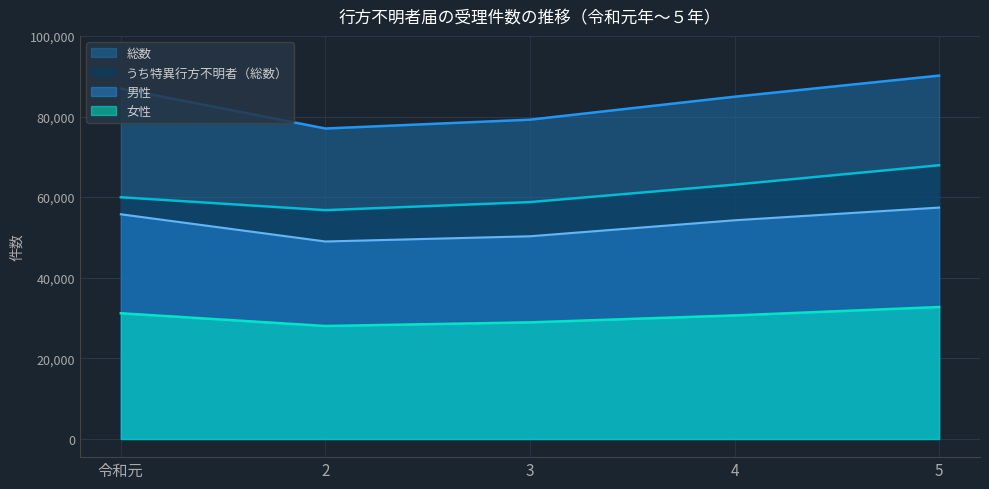

Which series has the largest total across all categories?

総数